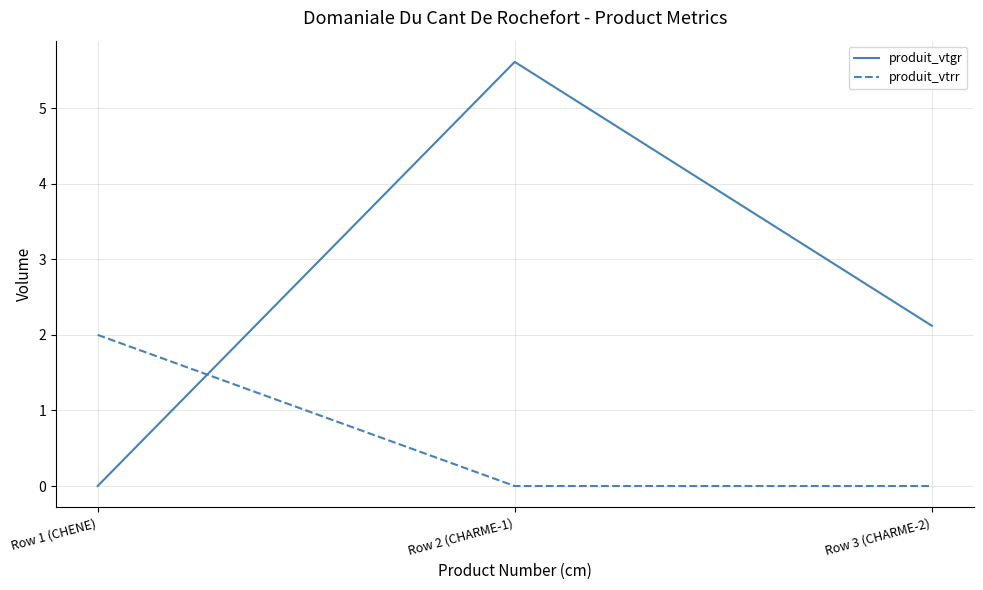

What is the total value across all series at Row 2 (CHARME-1)?

5.6